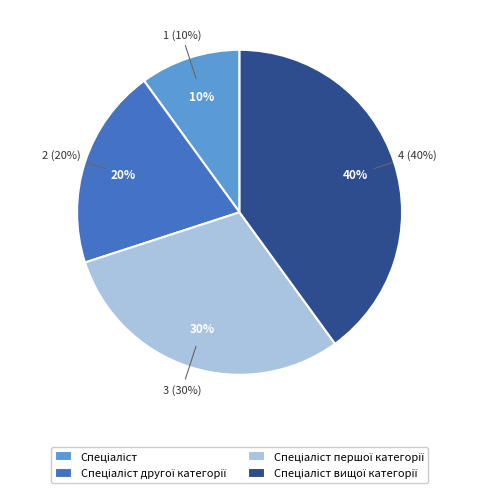

How many segments does this pie chart have?

4